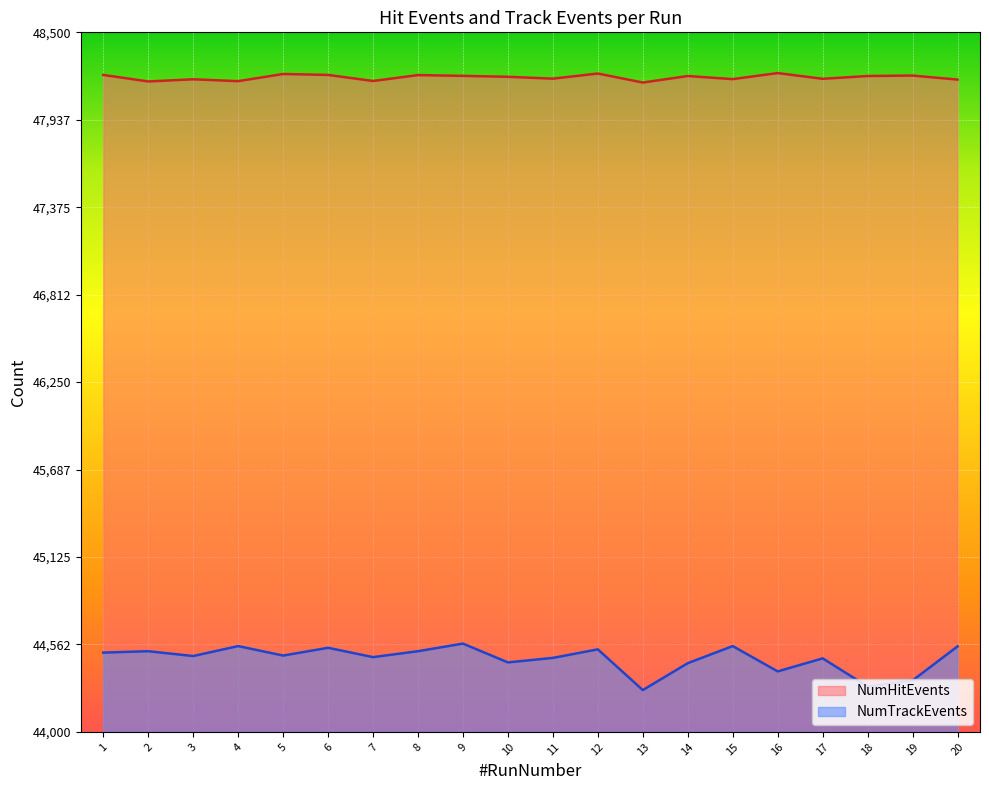

Which has a higher value, 17 or 19?

19